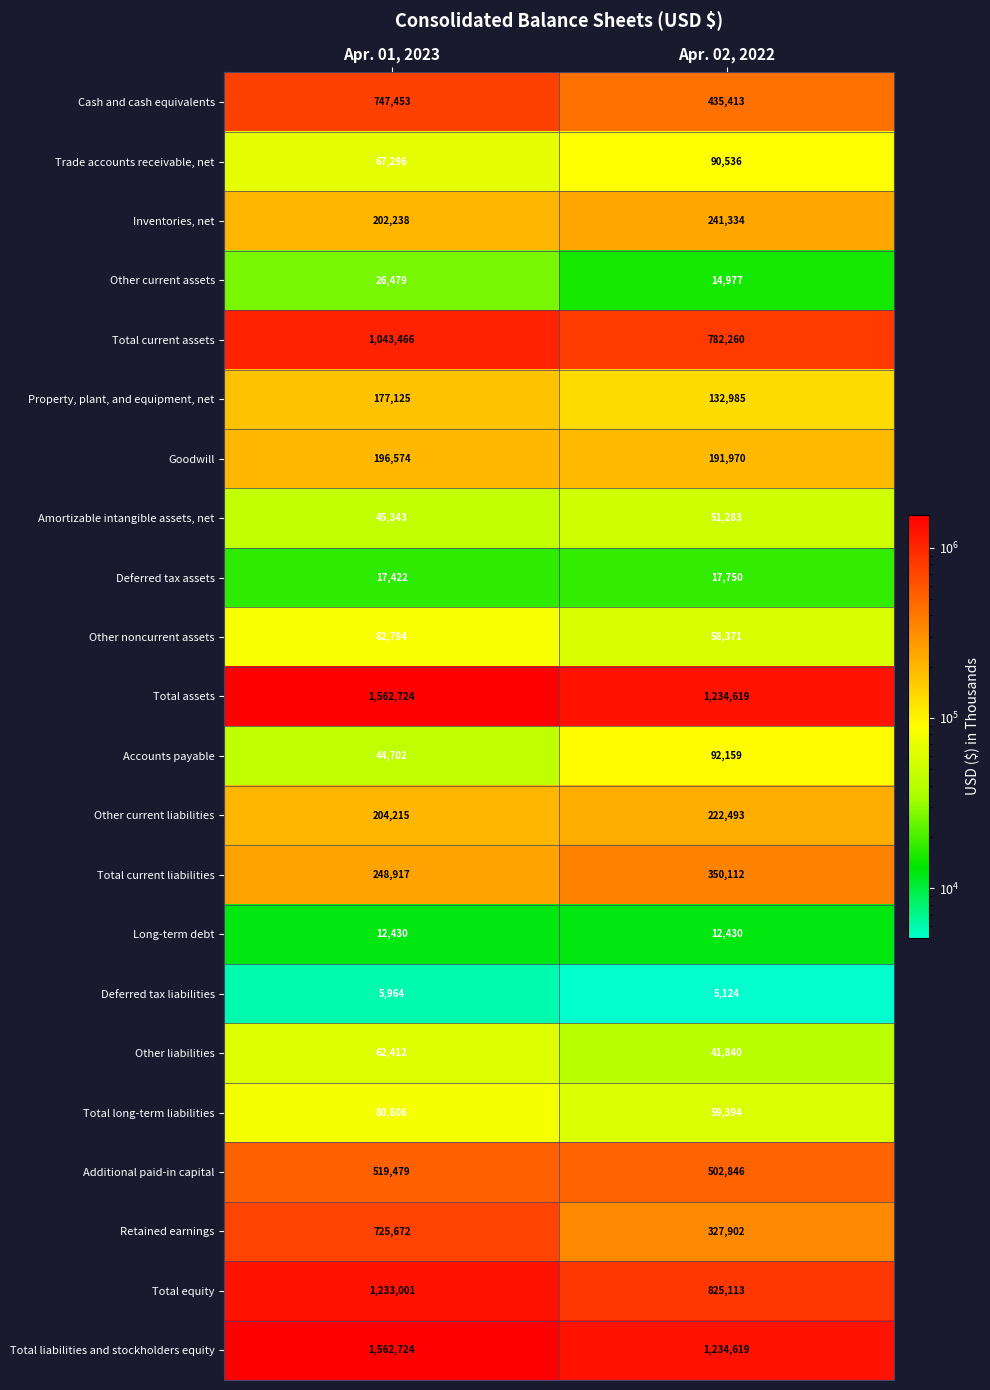

True or false: Amortizable intangible assets, net has a value of 87109 at Apr. 02, 2022.

False